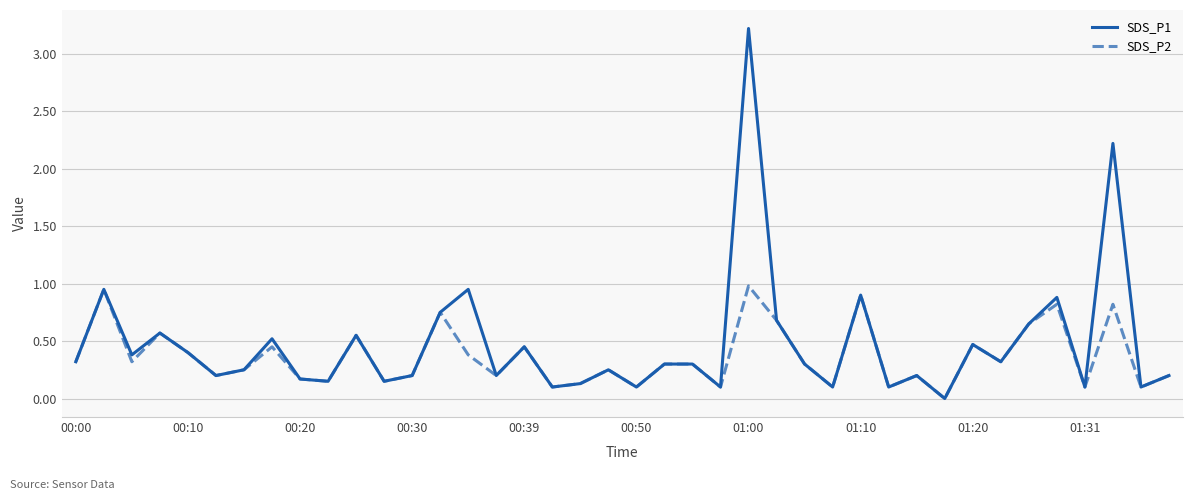

What is the maximum value shown in the chart?

3.2